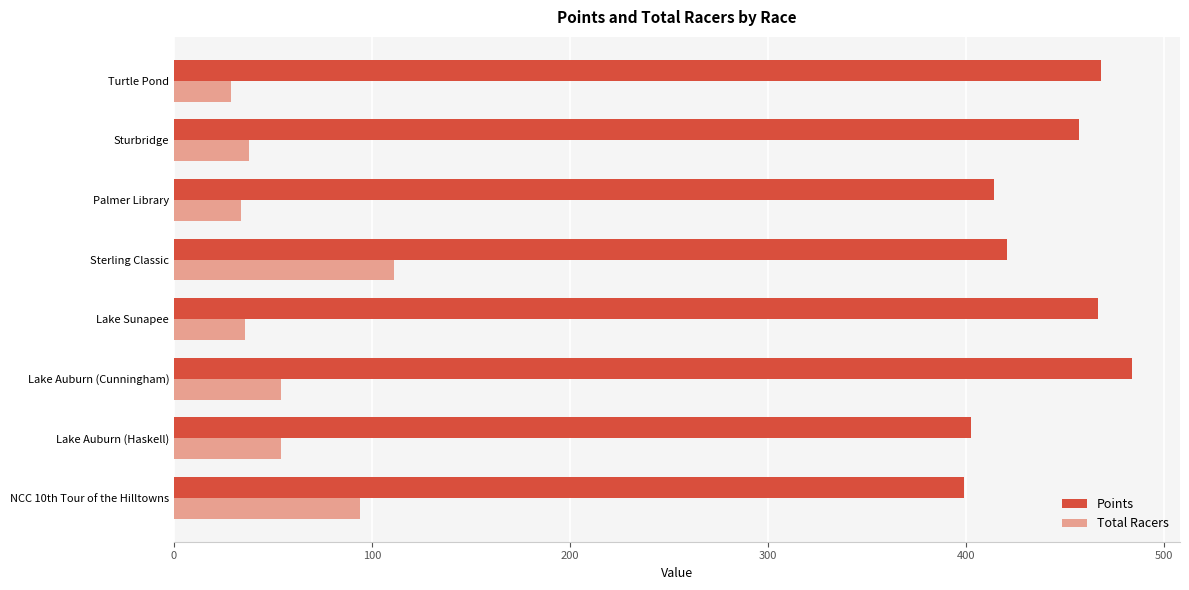

What are all the series names shown in the legend?

Points, Total Racers